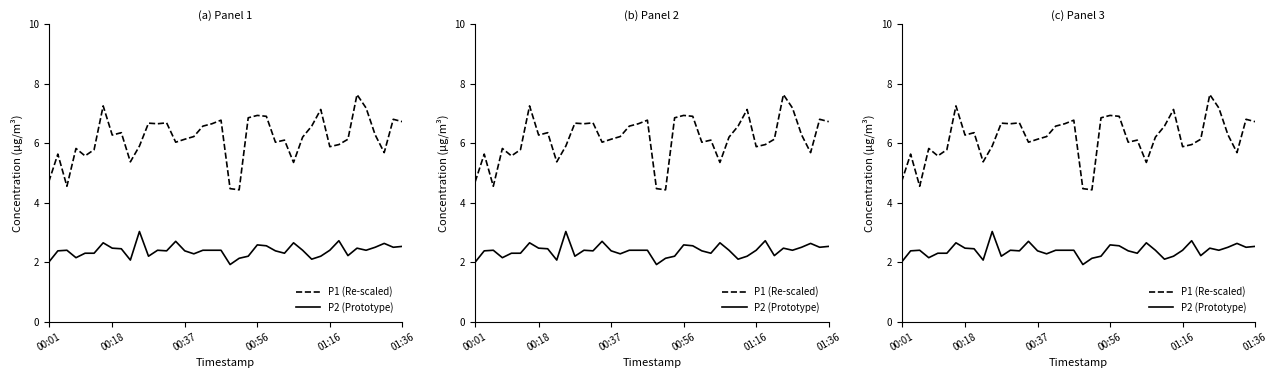

At which category is the sum across all series the highest?

34